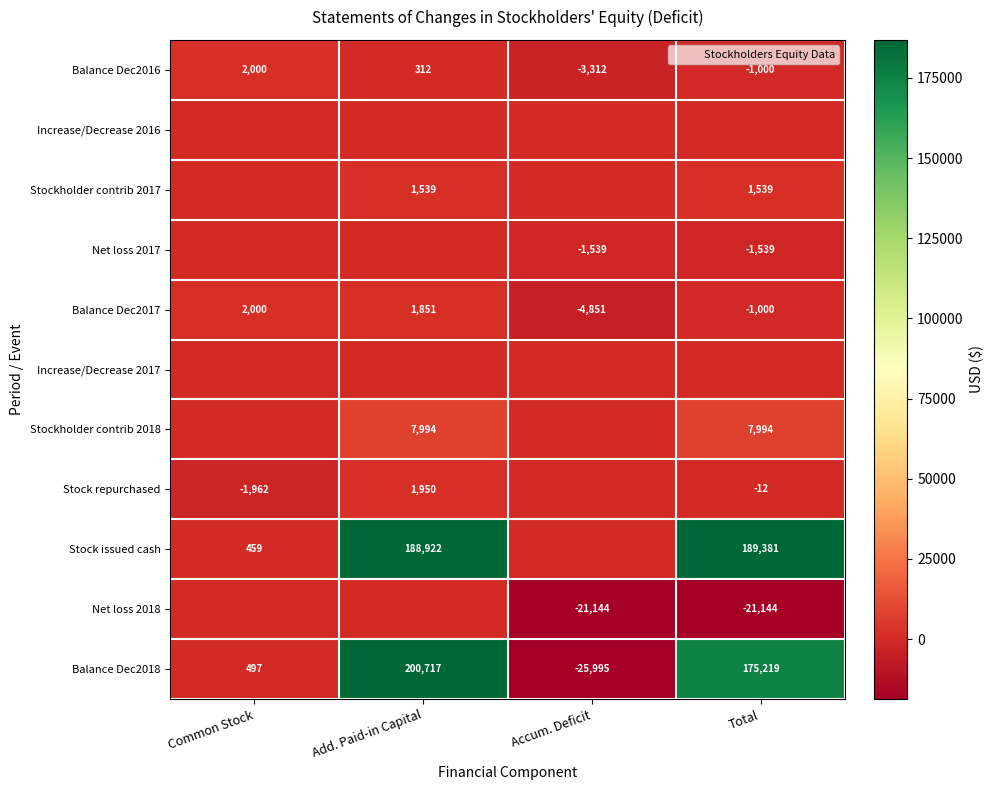

True or false: Balance Dec2017 has a value of -3149.4 at Accum. Deficit.

False